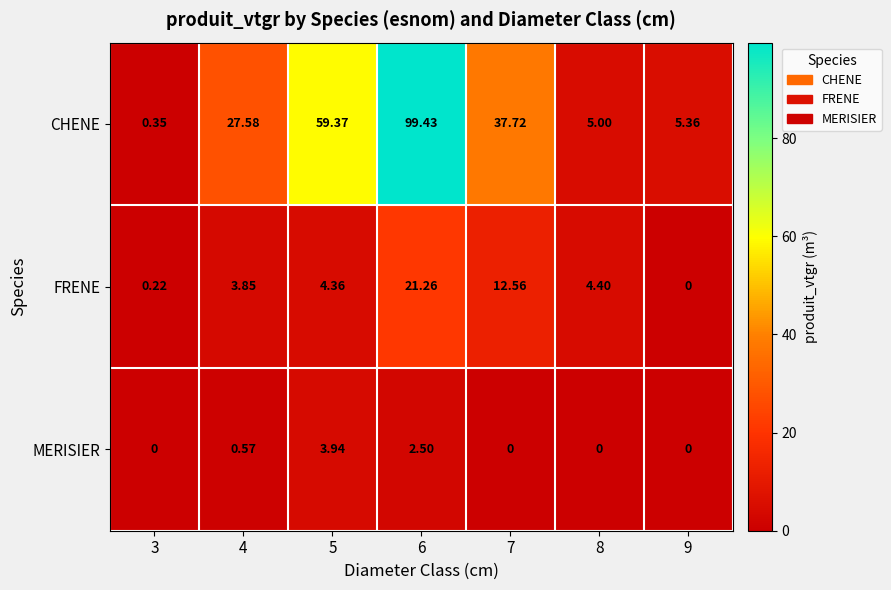

Which series changed the most between 6 and 8?

CHENE